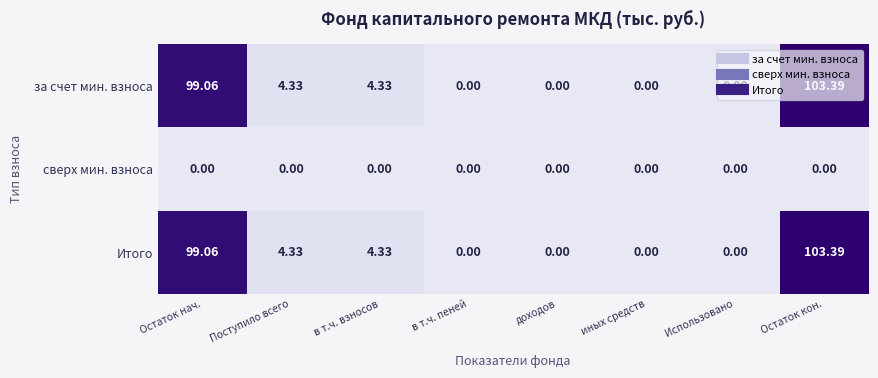

Where does the за счет мин. взноса series first go above 4?

Остаток нач.